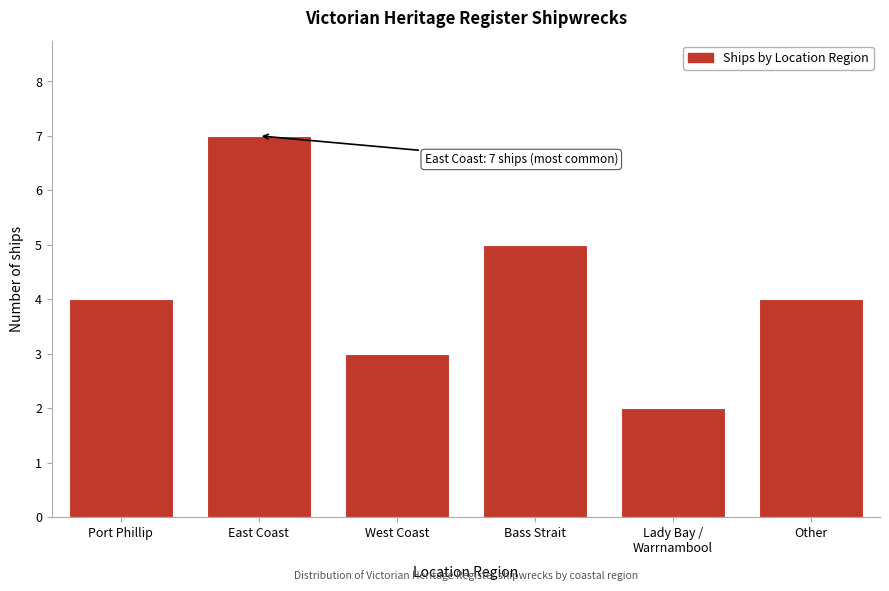

Reading left to right, transcribe all the data shown in this chart.

4	7	3	5	2	4